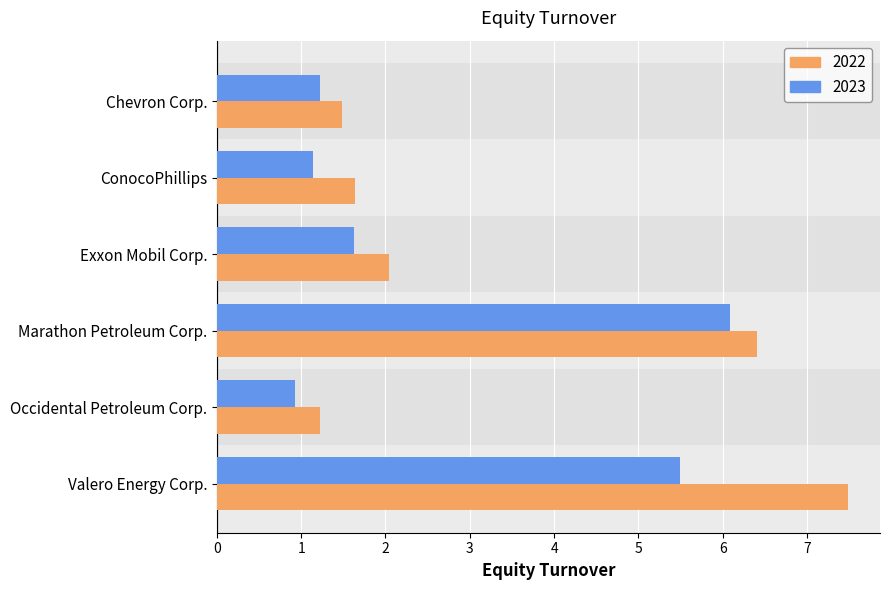

How many distinct data groups are displayed?

2